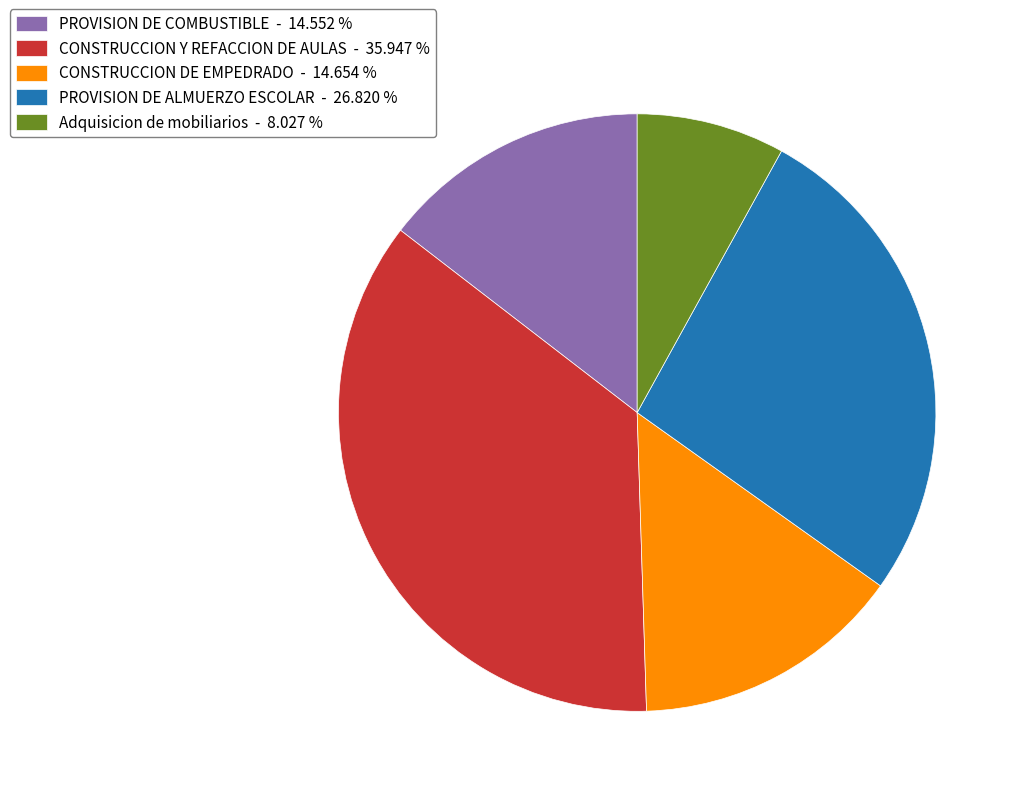

Which category has the biggest portion of the pie?

CONSTRUCCION Y REFACCION DE AULAS